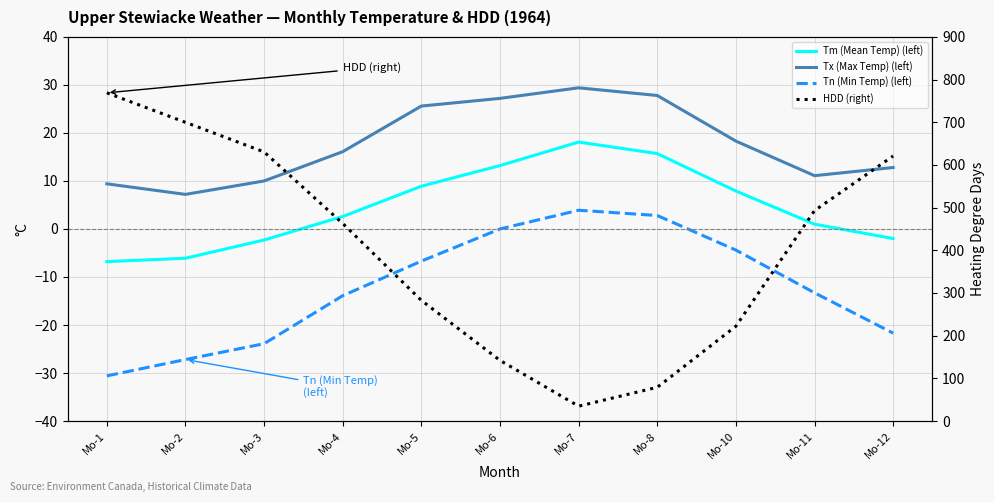

What are all the series names shown in the legend?

Tm (Mean Temp) (left), Tx (Max Temp) (left), Tn (Min Temp) (left), HDD (right)